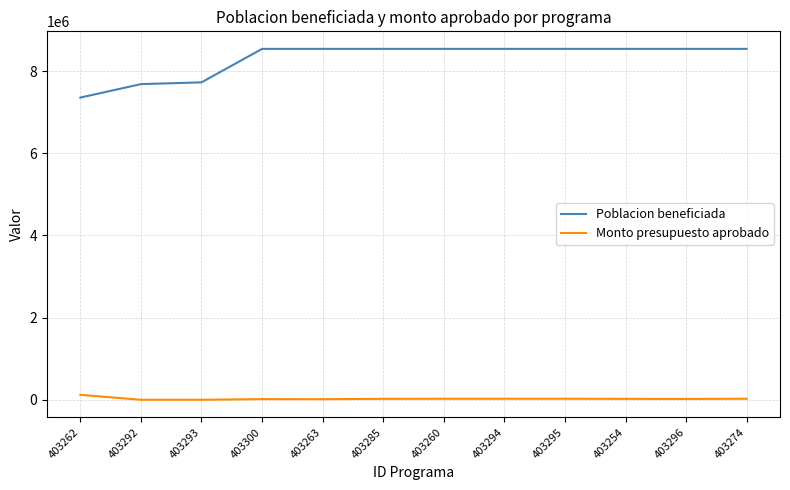

Rank the series by their maximum value, from highest to lowest.

Poblacion beneficiada, Monto presupuesto aprobado